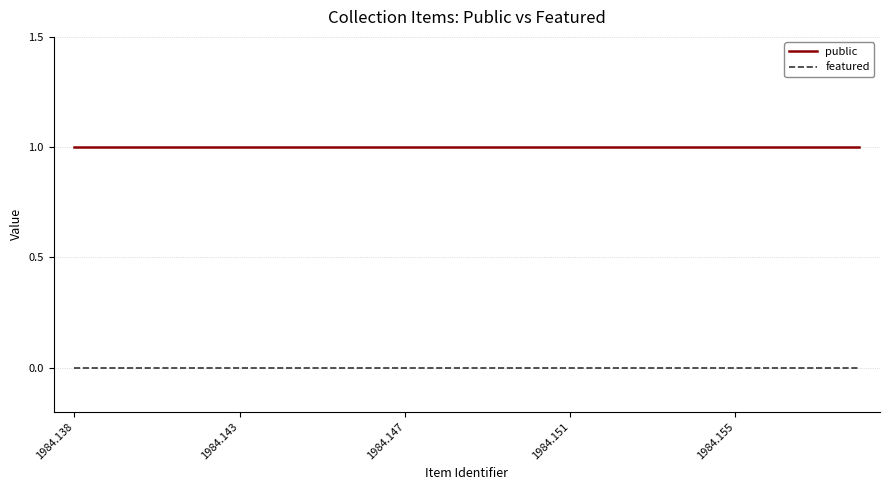

Rank the series by their average value, from lowest to highest.

featured, public